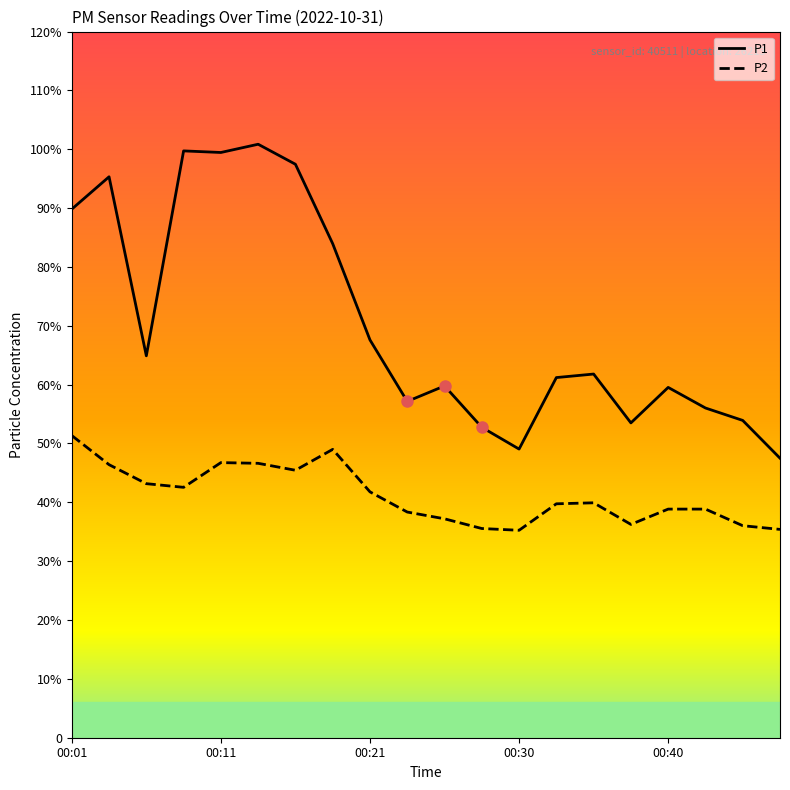

What is the minimum value shown in the chart?

35.2